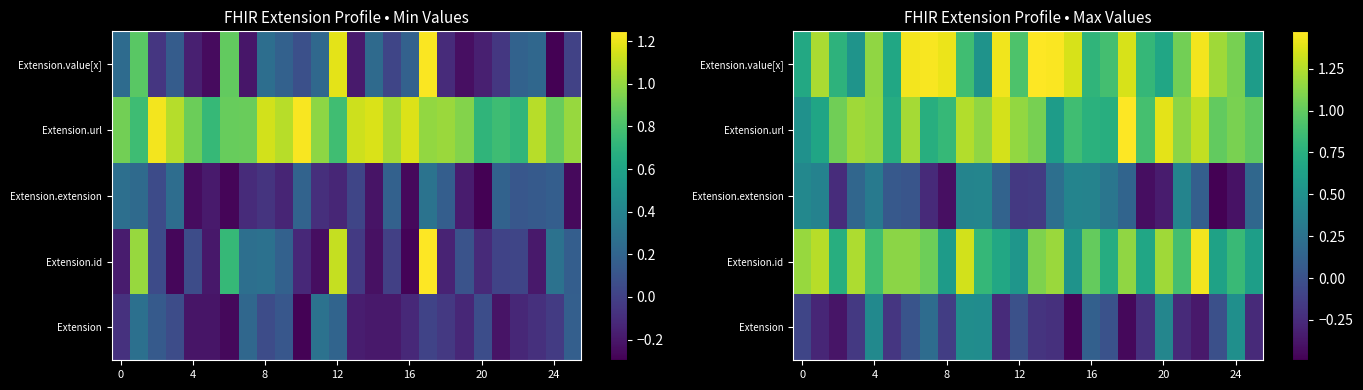

What is the average value of the Extension.id series?

0.9